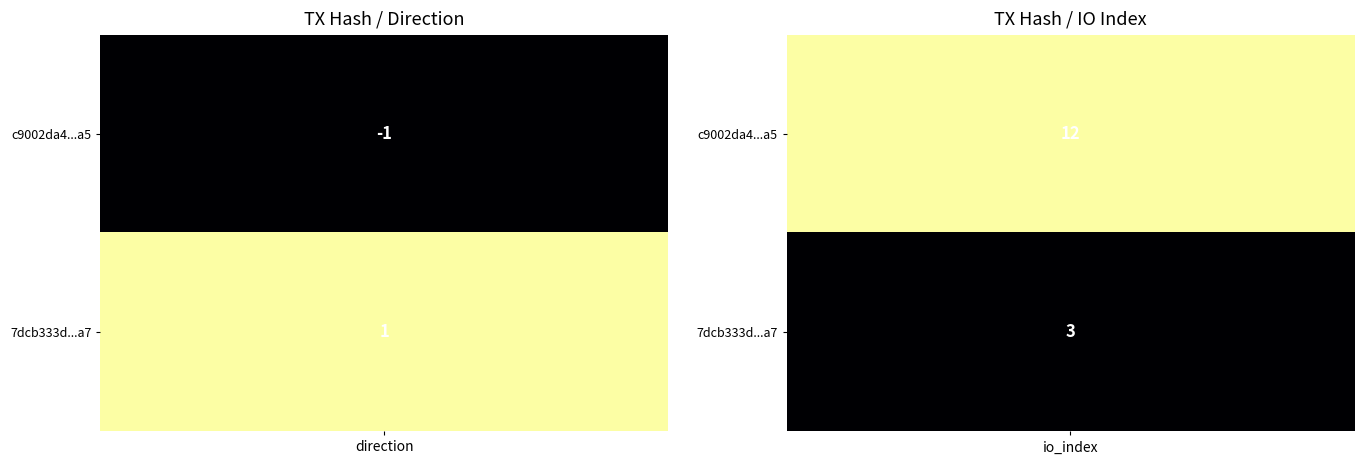

List the series in order of their overall mean, highest first.

c9002da4bca7e662cfc968f47160b3c476998a5, 7dcb333d3d2242a573dcb4b86a096ce8f7dd0a7